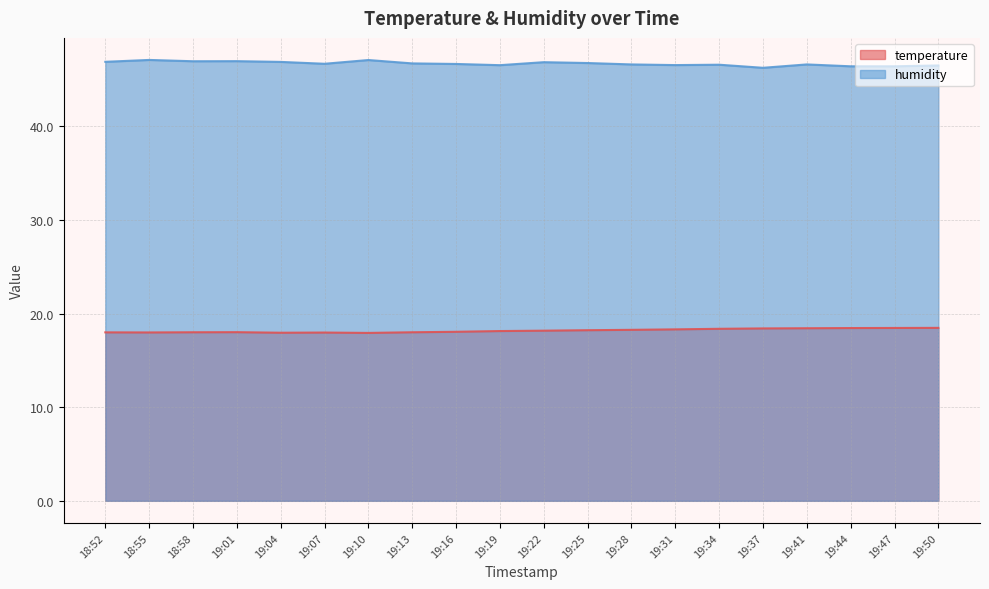

What is the value of the humidity point at the 15th from the left?

46.6